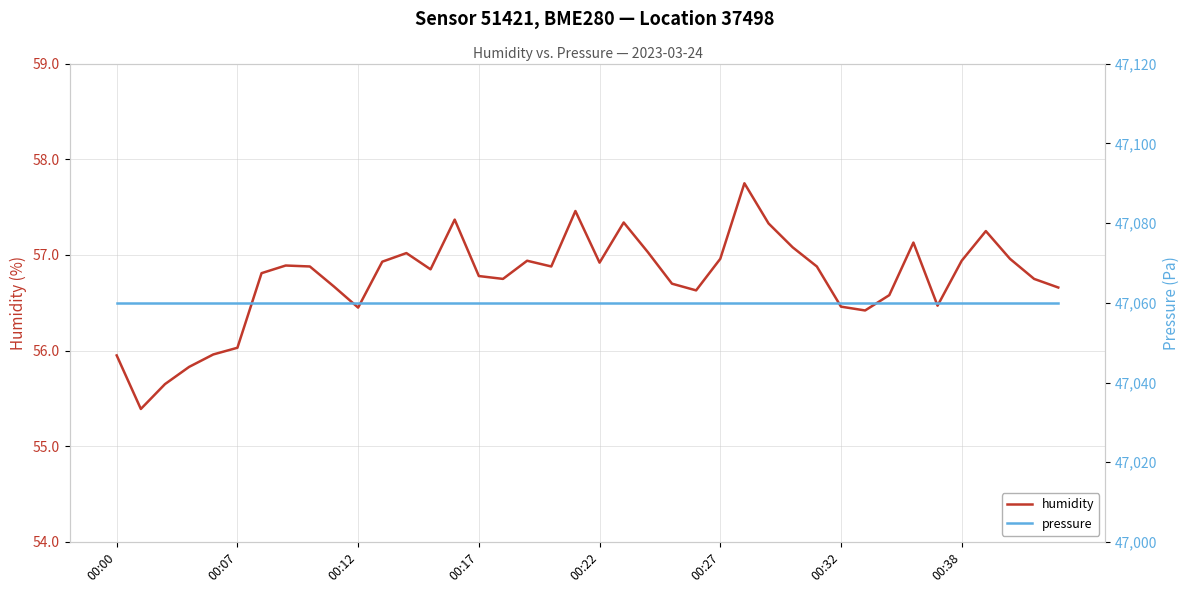

True or false: pressure and humidity cross at least once.

False